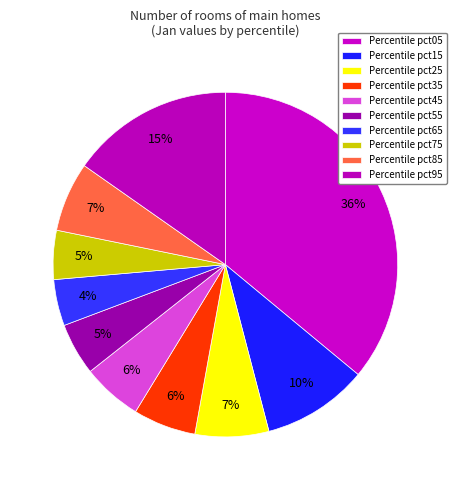

How many slices are in this pie chart?

10